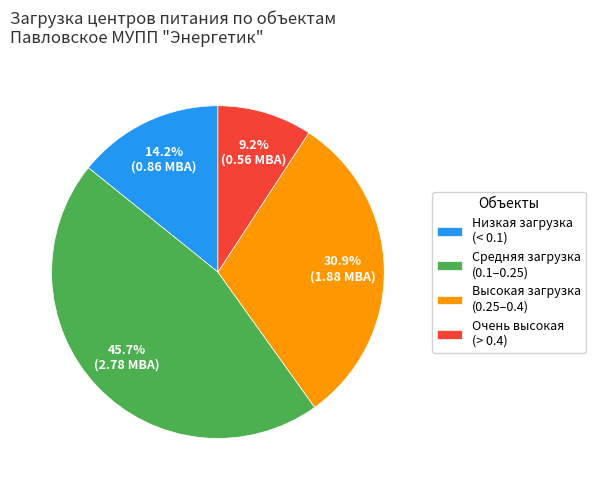

Does Средняя загрузка (0.1–0.25) account for over 50% of the chart?

No